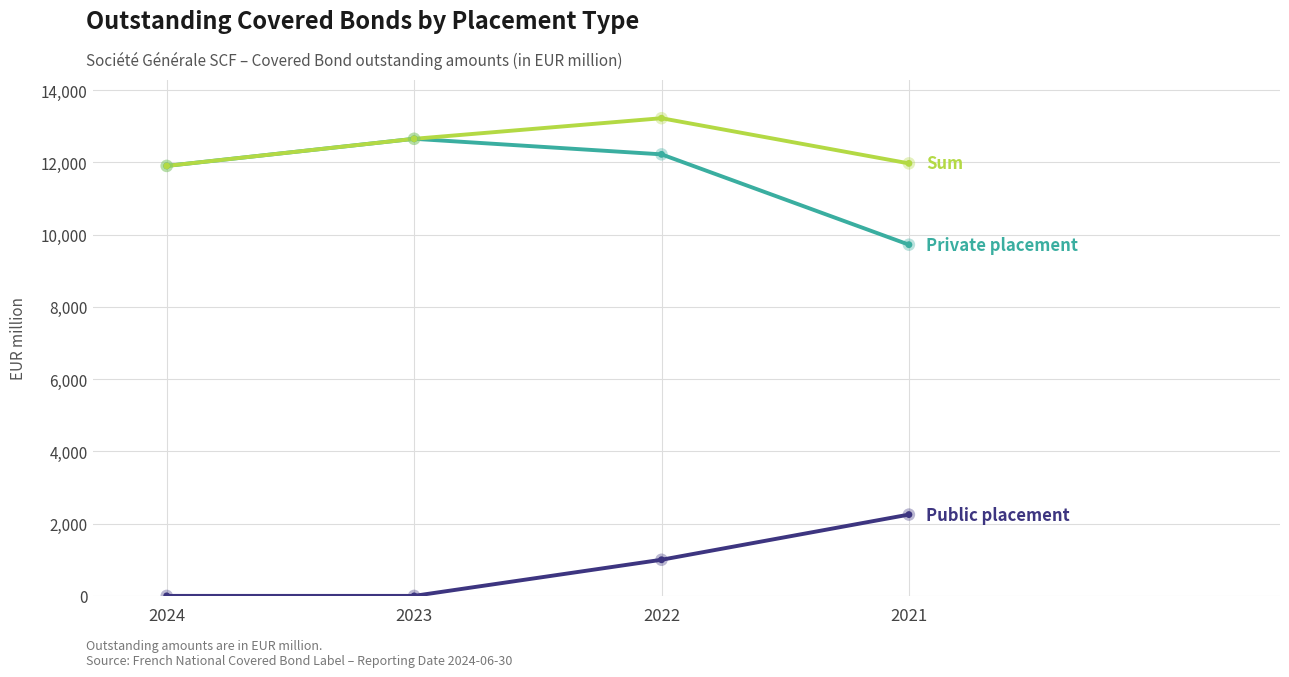

What is the total value across all series at 2021?

23940